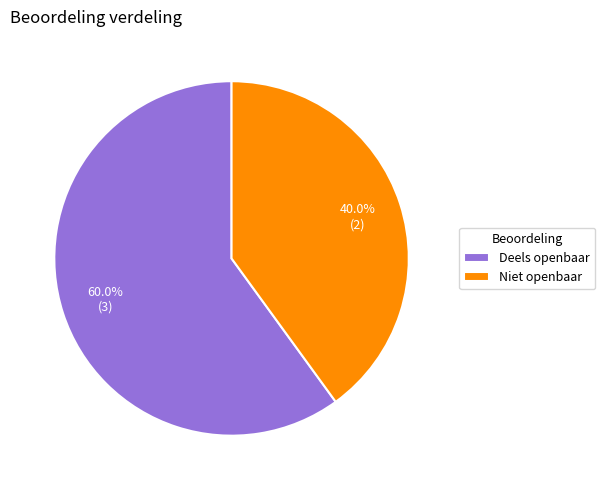

To the nearest percent, what is the combined percentage of Deels openbaar and Niet openbaar?

100%